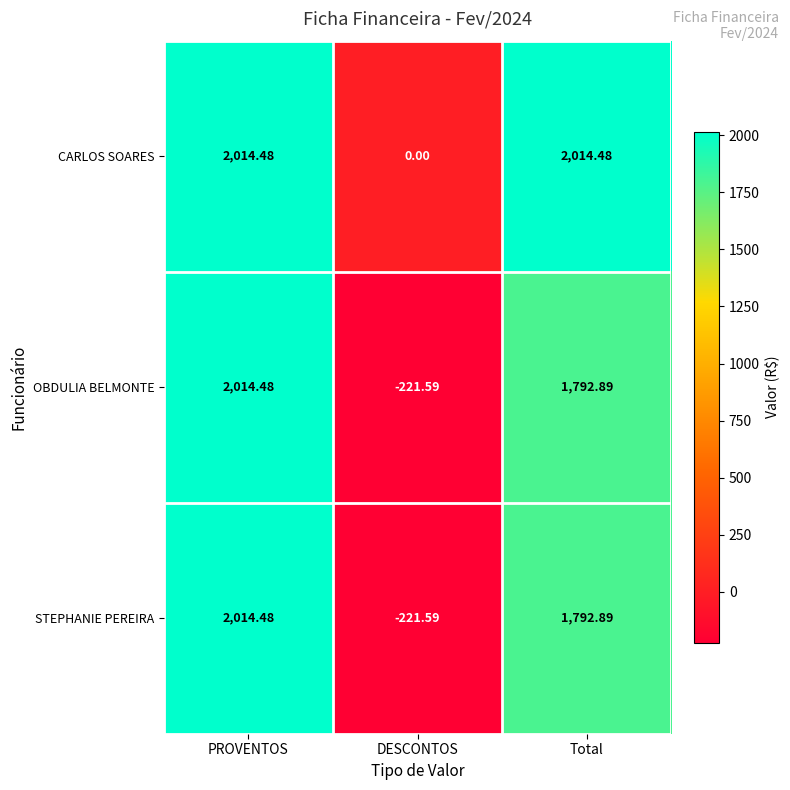

At which label is CARLOS SOARES closest to 1007?

DESCONTOS